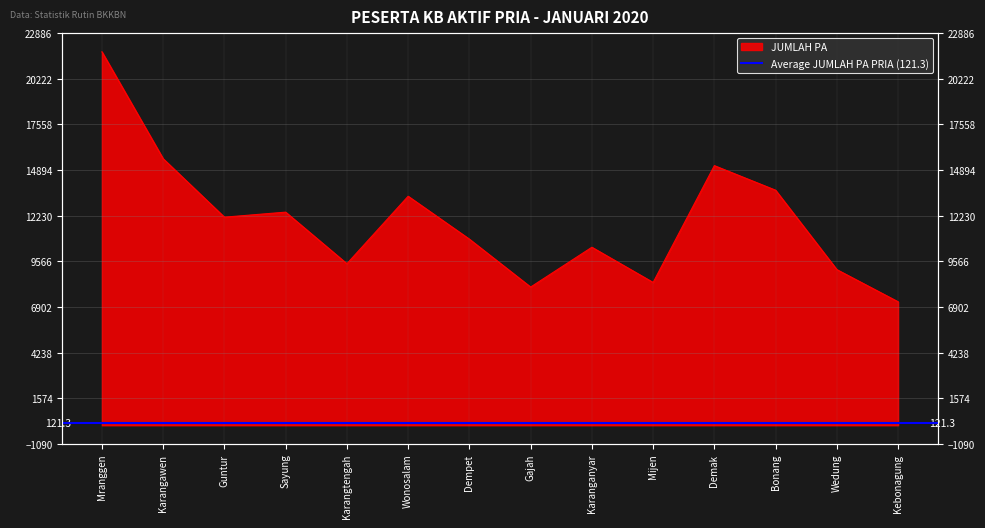

What is the average value?

11966